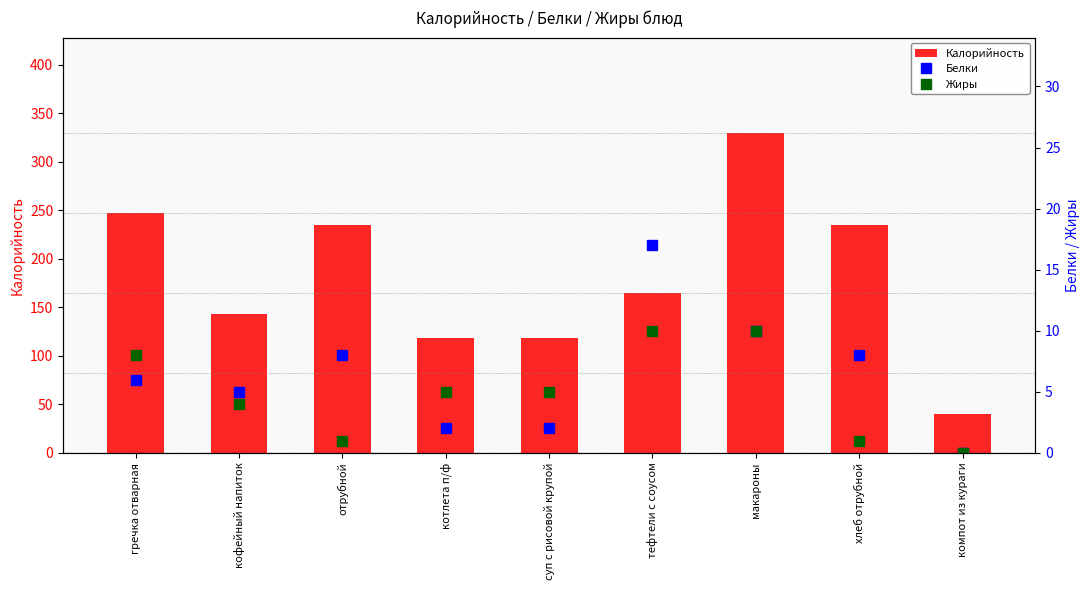

What is the difference between the maximum and minimum values in the Калорийность series?

289